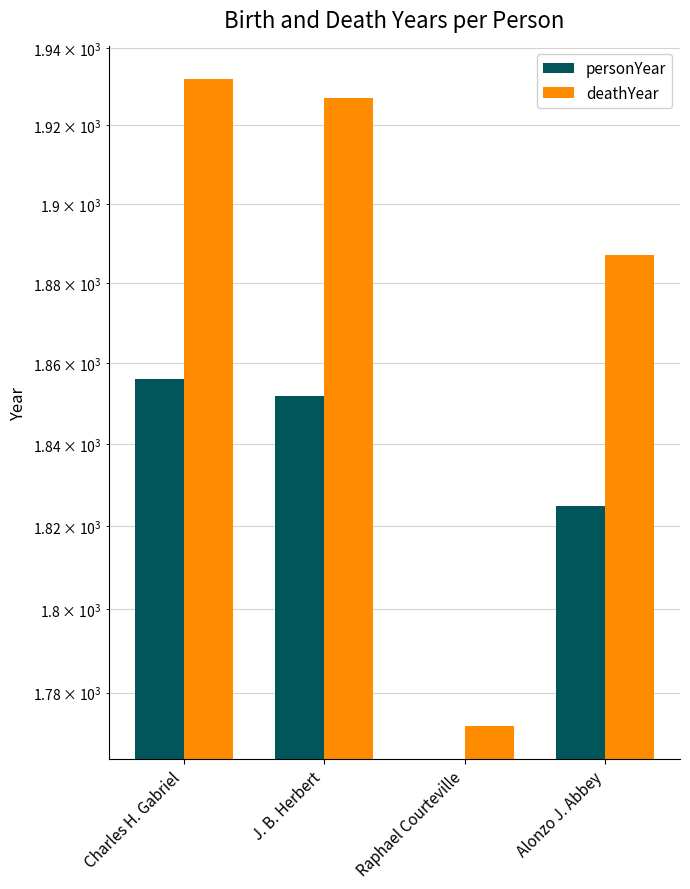

What is the greatest value displayed?

1932